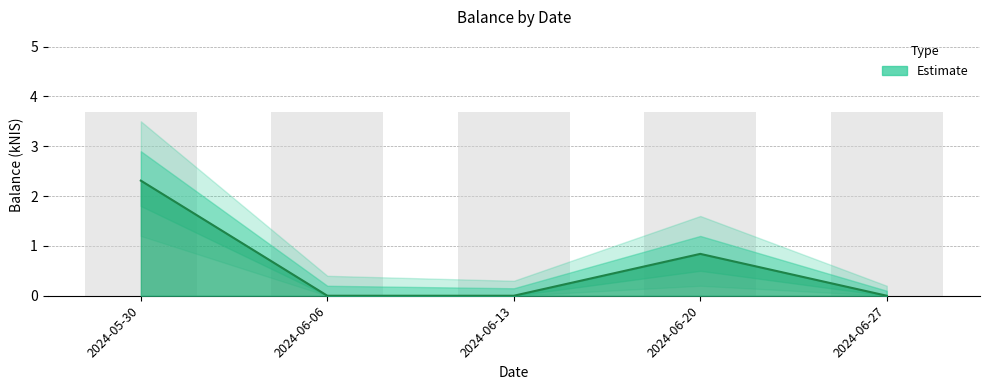

Rank the categories by value from highest to lowest.

2024-05-30, 2024-06-20, 2024-06-06, 2024-06-13, 2024-06-27